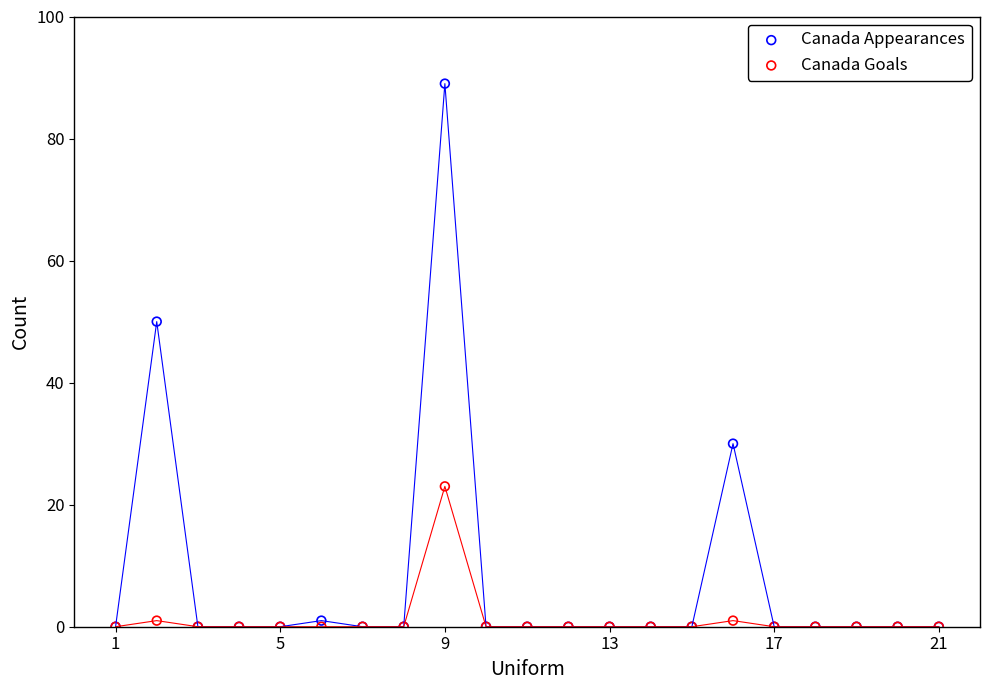

Across all series, what Y value is closest to 44?

50